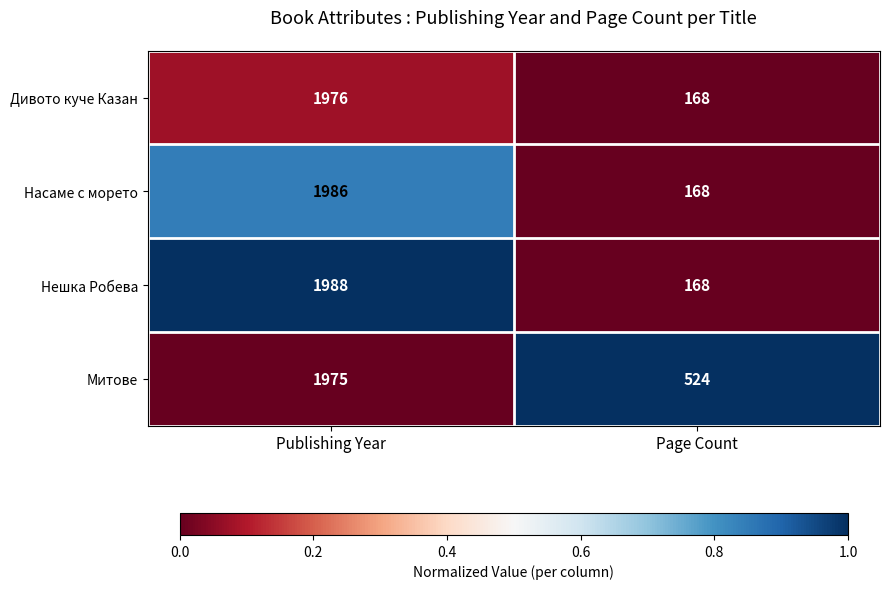

True or false: Насаме с морето has a value of 1986 at Publishing Year.

True